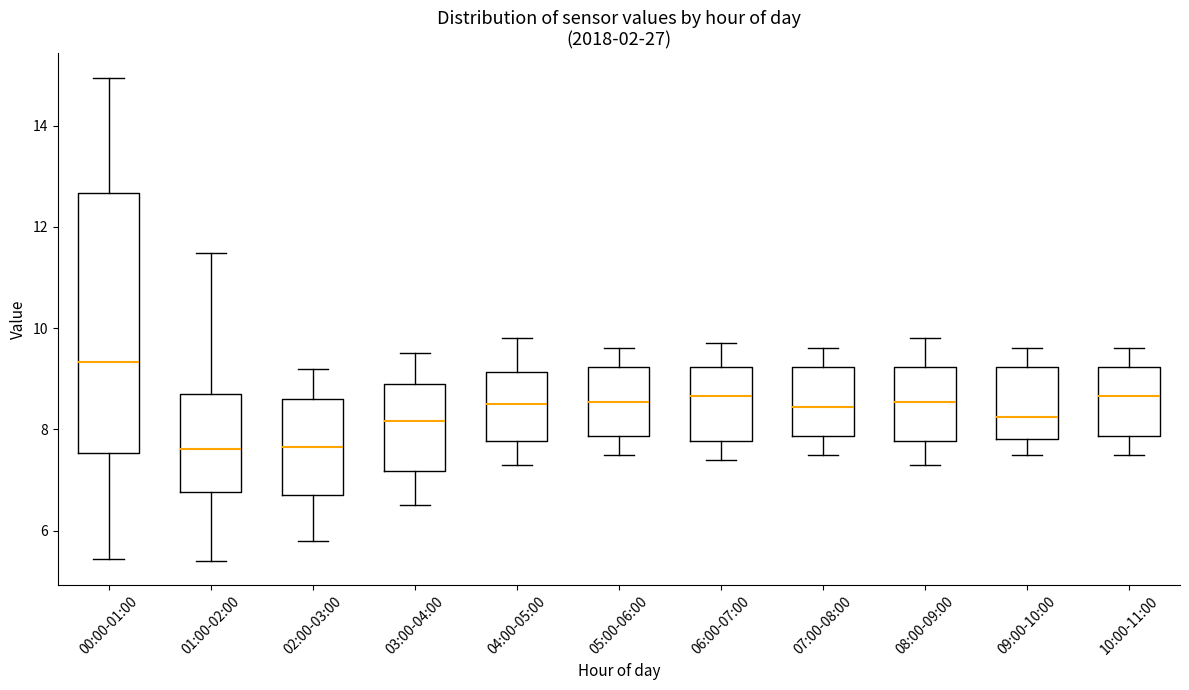

Where is the lower edge of the box for 07:00-08:00 on the y-axis? The values are not printed on the chart, so give them approximately, as read against the axis.

7.8